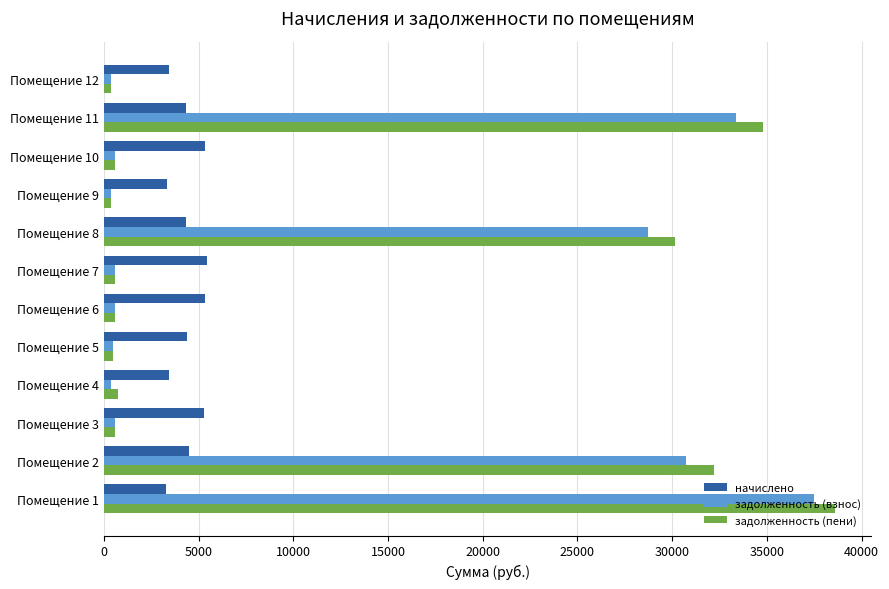

Is the value of задолженность (пени) at Помещение 4 greater than the value of начислено at Помещение 10?

No